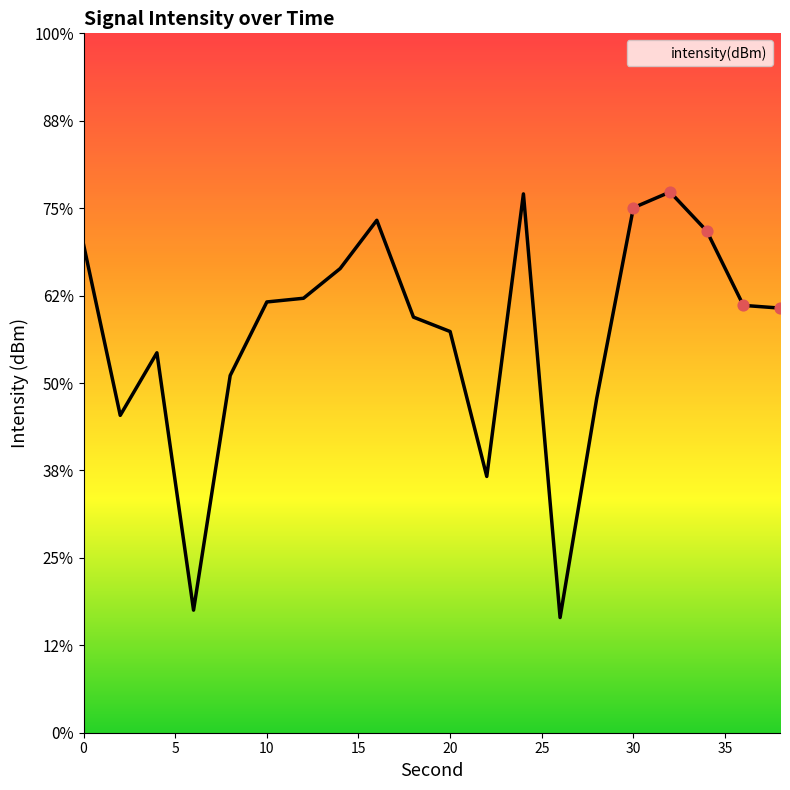

Which has a higher value, 8 or 28?

8